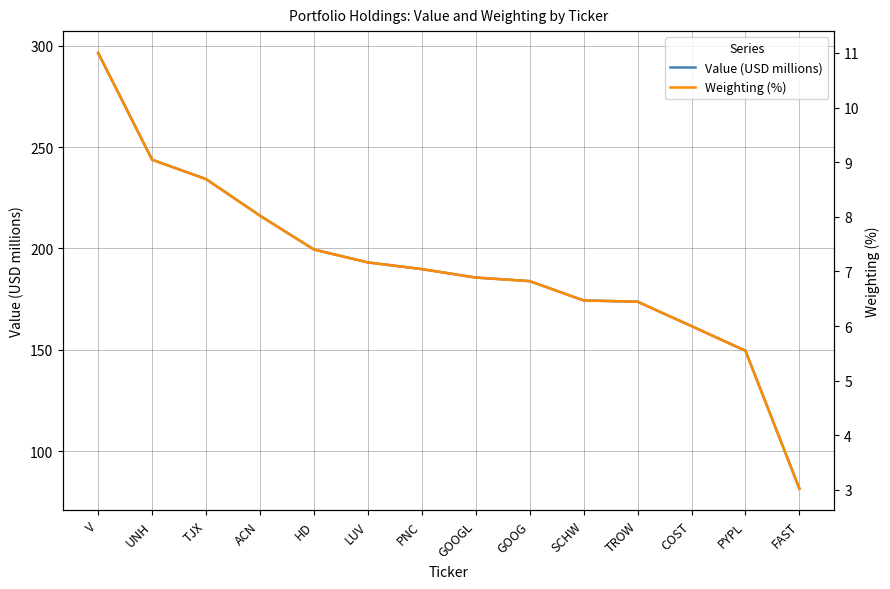

Where does the Weighting (%) series first go above 7?

V